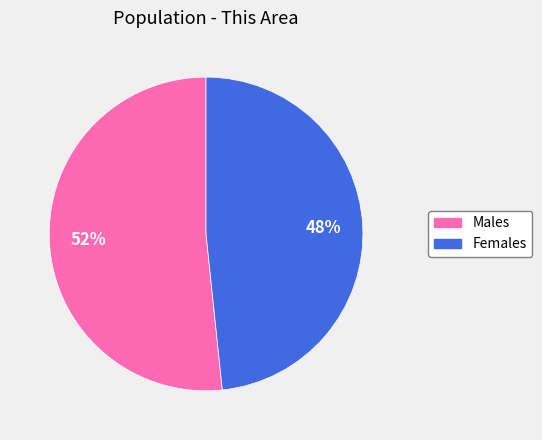

To the nearest percent, what is the average slice percentage?

50%